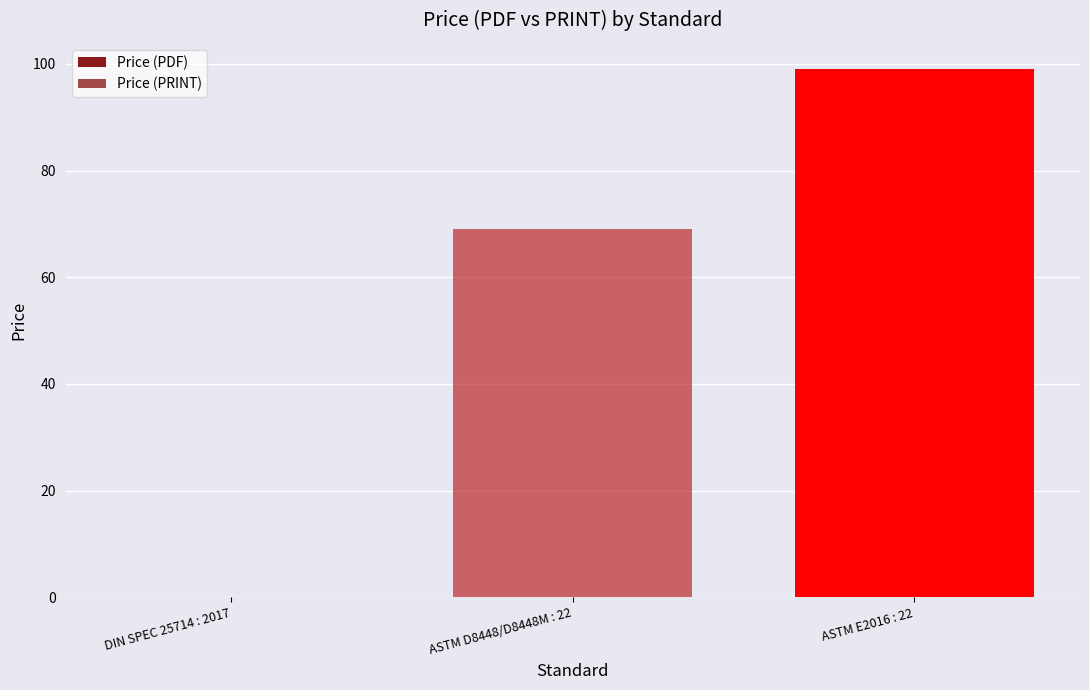

Where is Price (PRINT) nearest to the value 49?

ASTM D8448/D8448M : 22